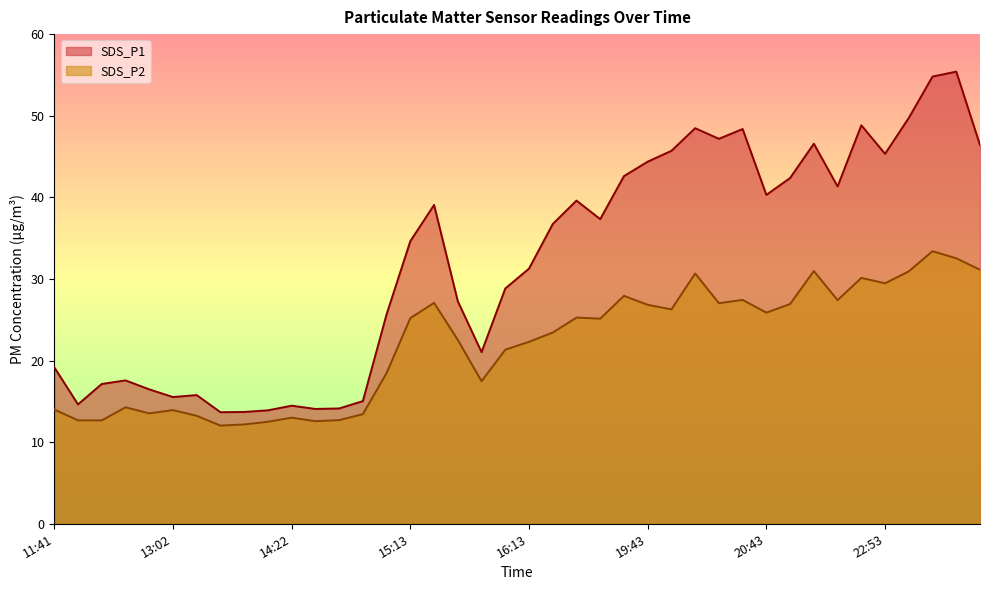

Does the chart display data point markers on the line(s)?

No